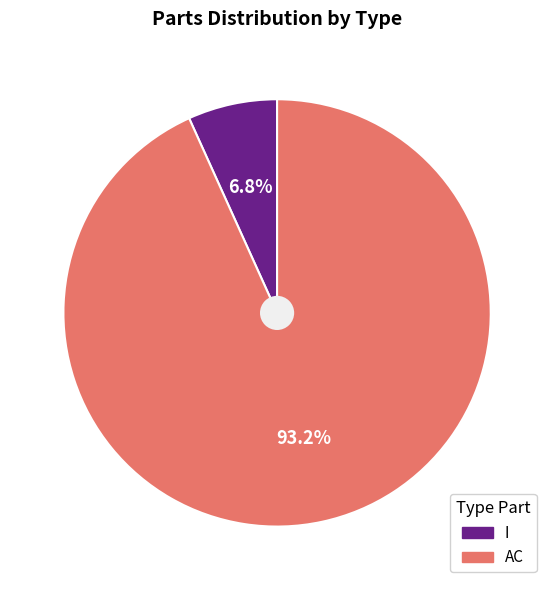

Count the number of slices in the pie.

2